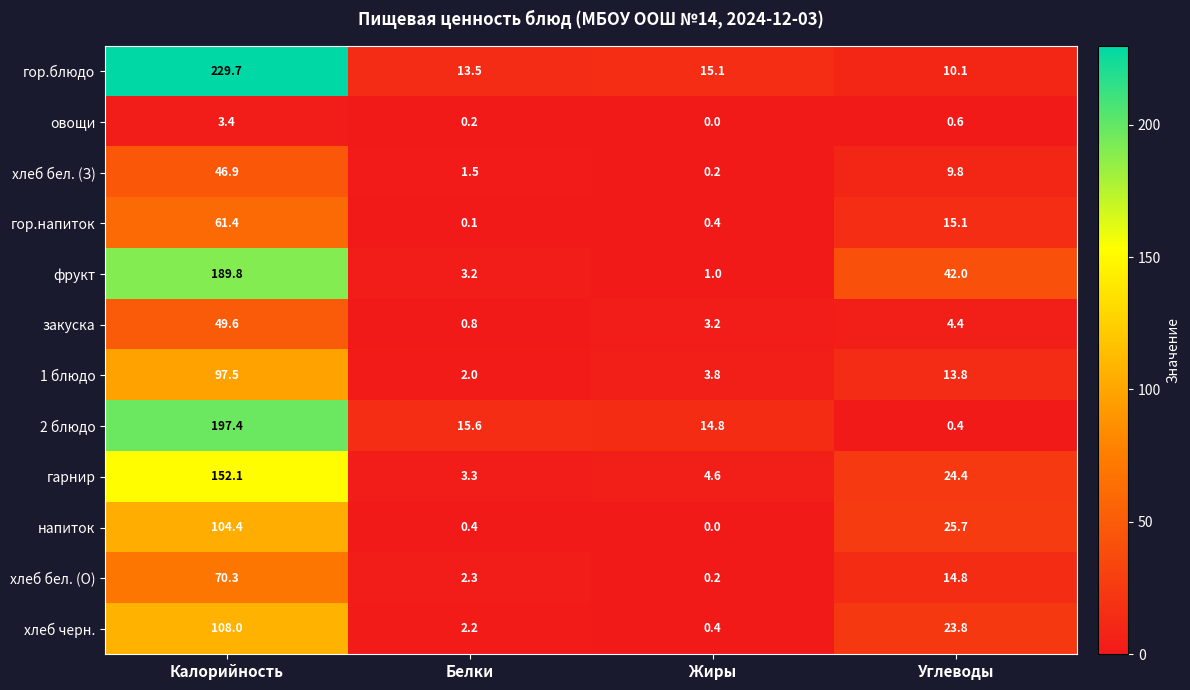

List the series in order of their peak value, lowest first.

овощи, хлеб бел. (З), закуска, гор.напиток, хлеб бел. (О), 1 блюдо, напиток, хлеб черн., гарнир, фрукт, 2 блюдо, гор.блюдо